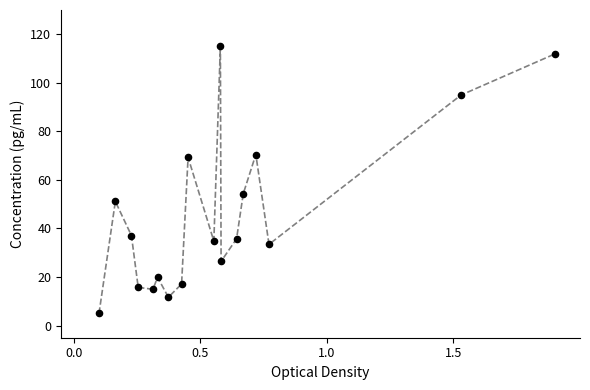

What is the range of Y values (max minus min)?

110.0